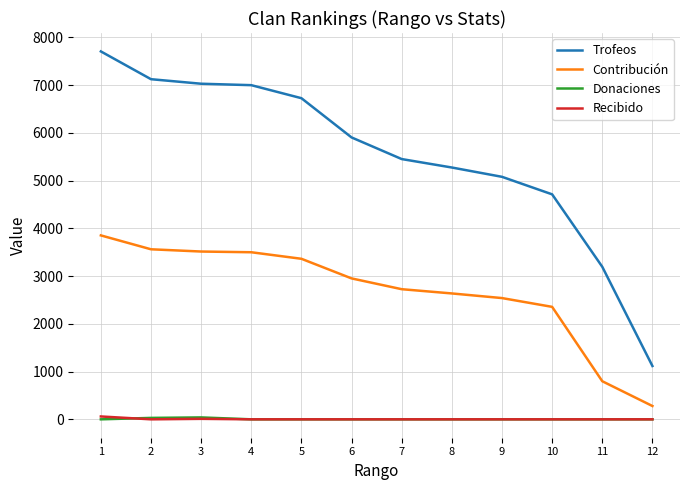

True or false: Contribución and Recibido intersect in this chart.

False